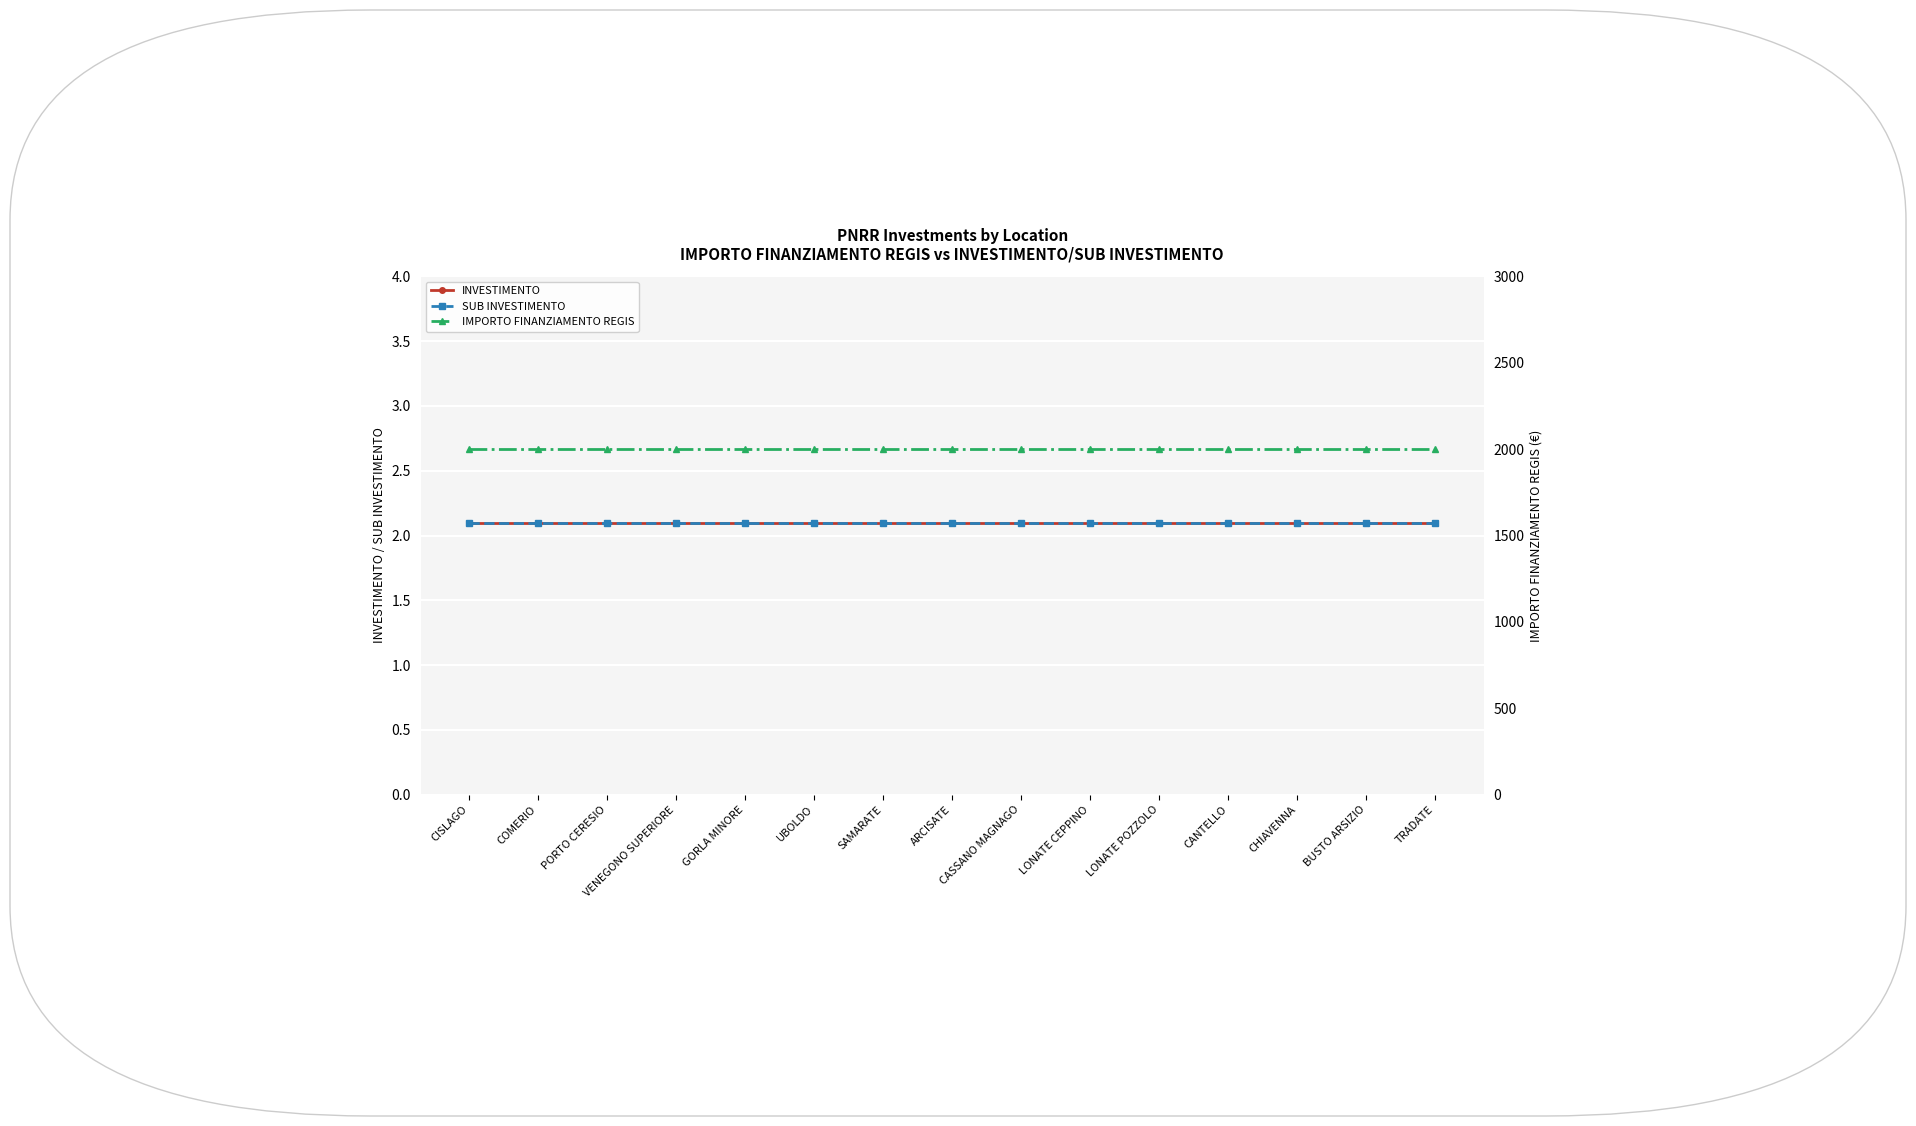

The SUB INVESTIMENTO series shows 3.3 at PORTO CERESIO. True or false?

False